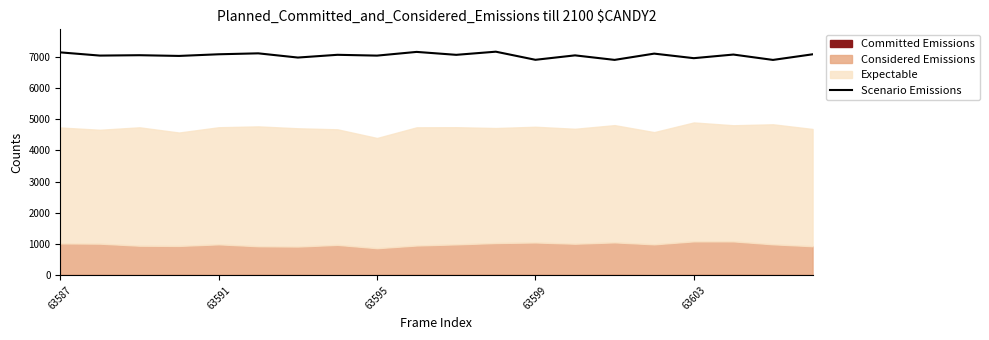

True or false: Scenario Emissions has a value of 7083 at 63591.

True